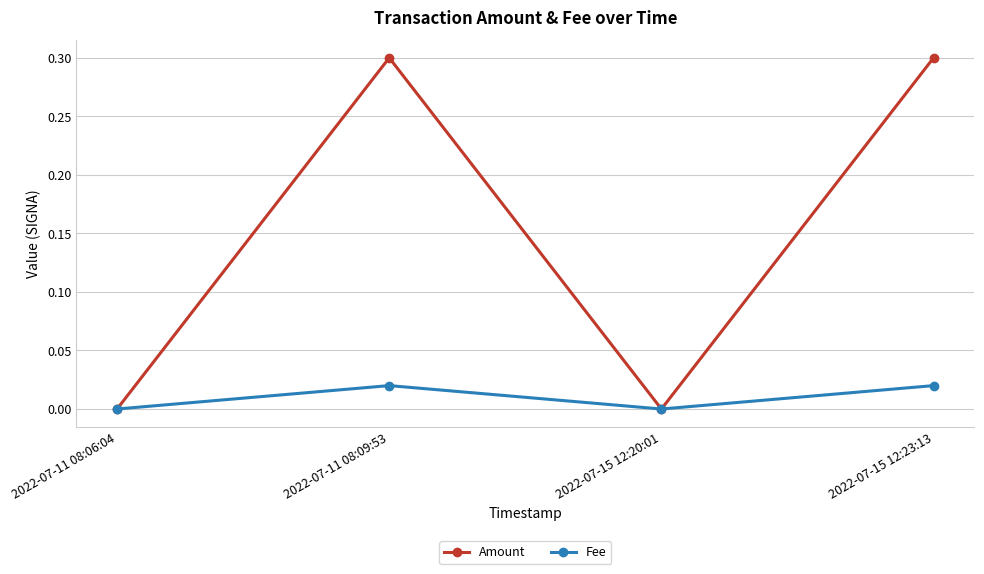

How many interior local valleys does the Amount series have?

1